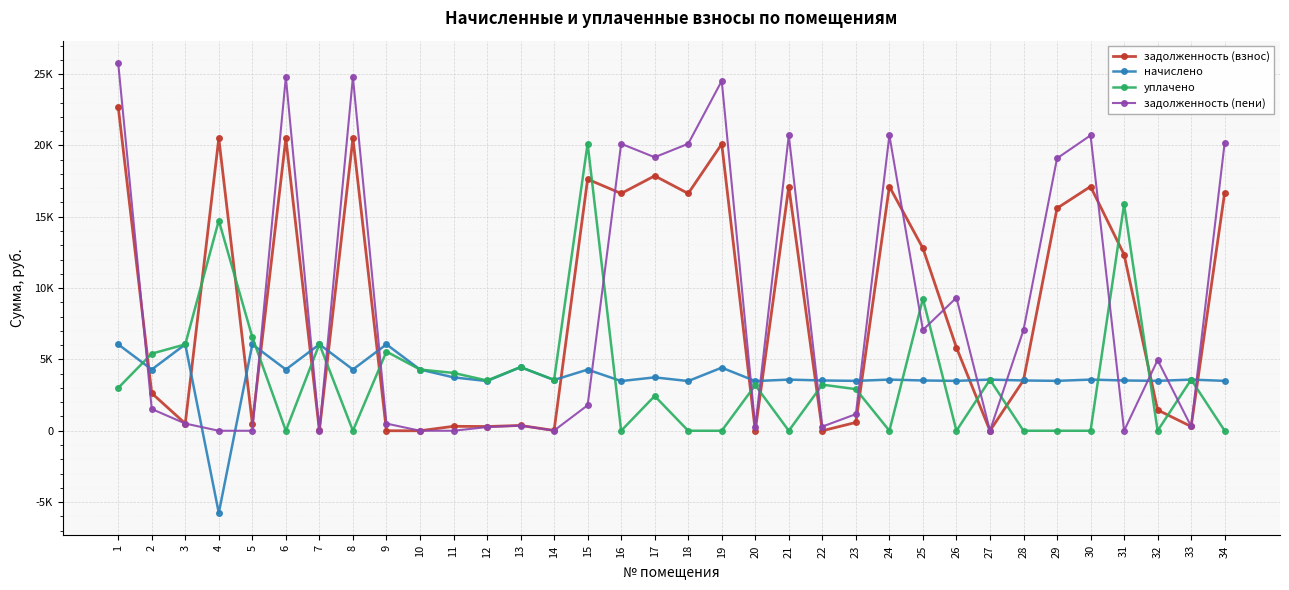

What is the difference between the уплачено values at 28 and 14?

3563.5